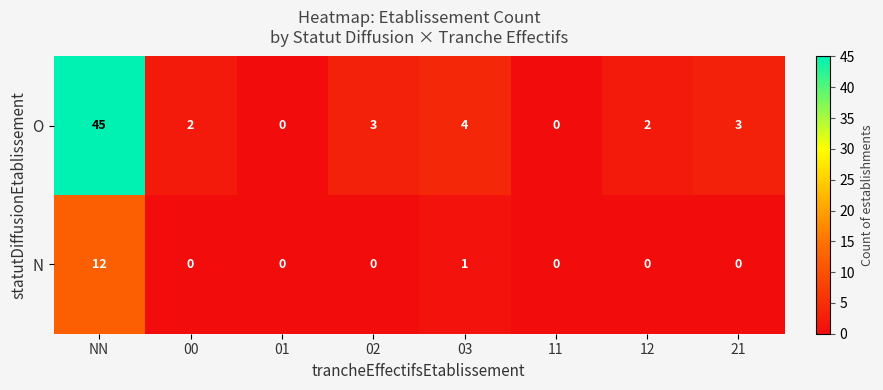

Which series has the widest spread of values?

O